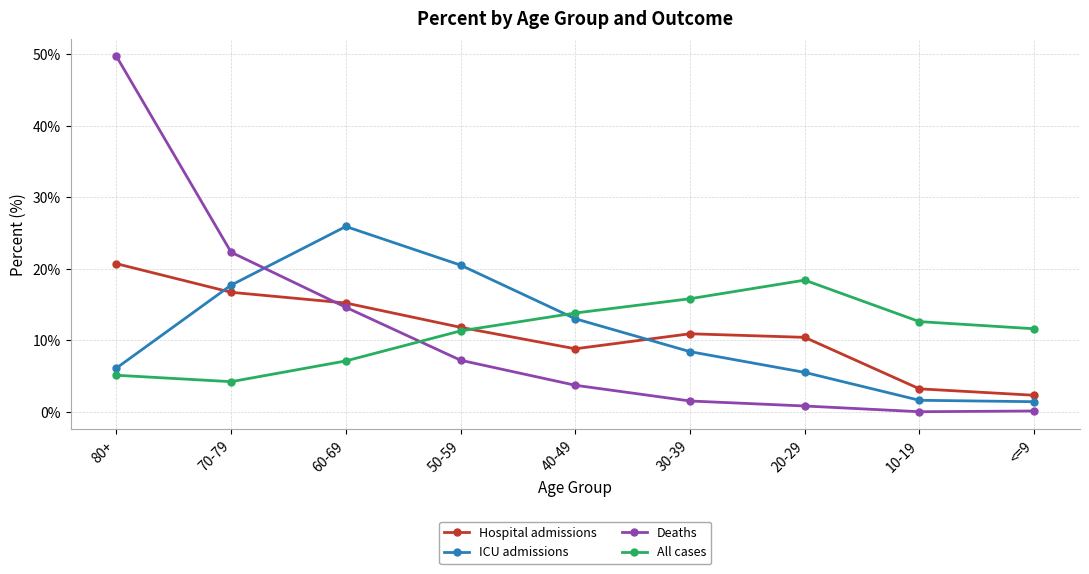

What is the total value across all series at 20-29?

35.1